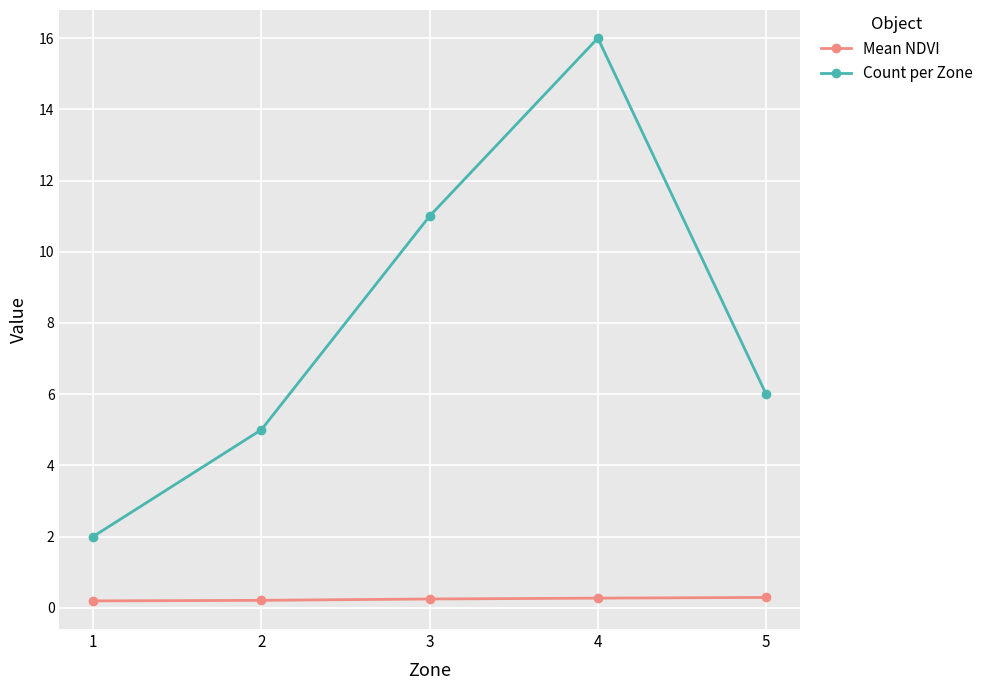

The Mean NDVI series shows 0.3 at 4. True or false?

True